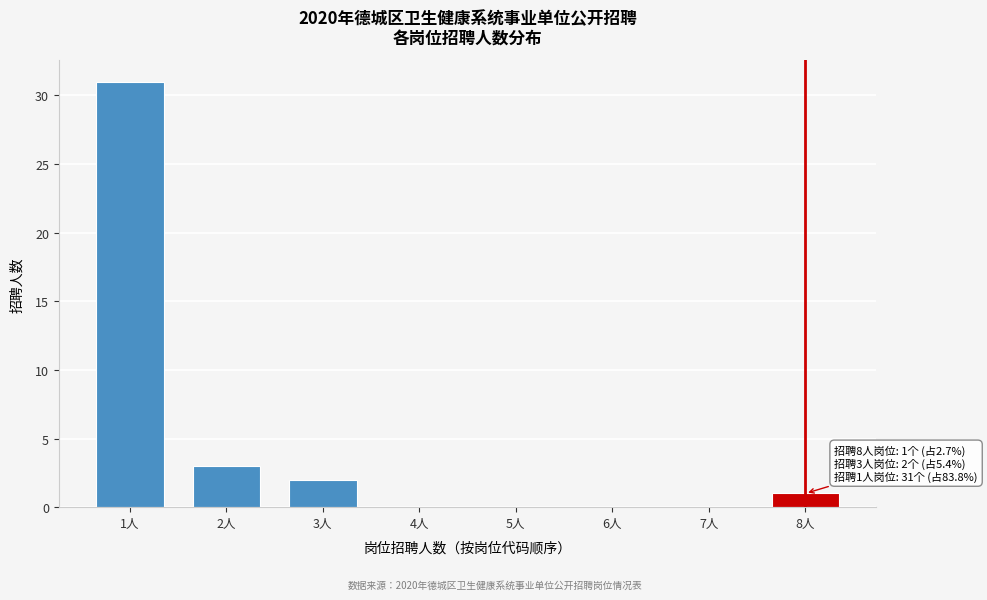

Reading right to left, transcribe all the data shown in this chart.

8人=1	7人=0	6人=0	5人=0	4人=0	3人=2	2人=3	1人=31